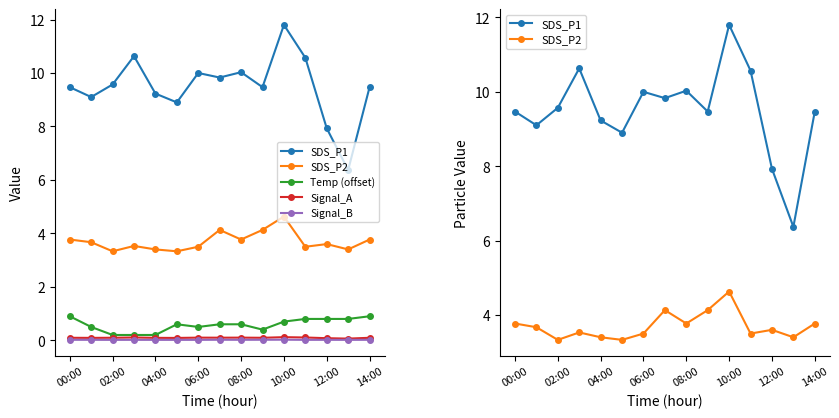

Between 08:00 and 11, which series saw the biggest shift?

SDS_P1